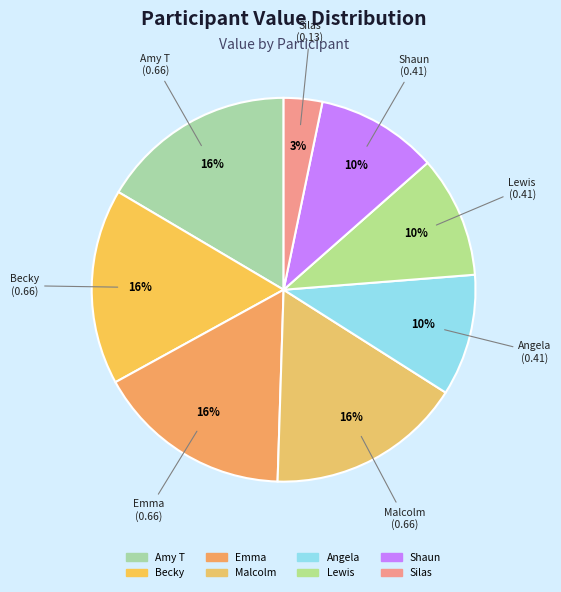

To the nearest percent, what is the average slice percentage?

12%